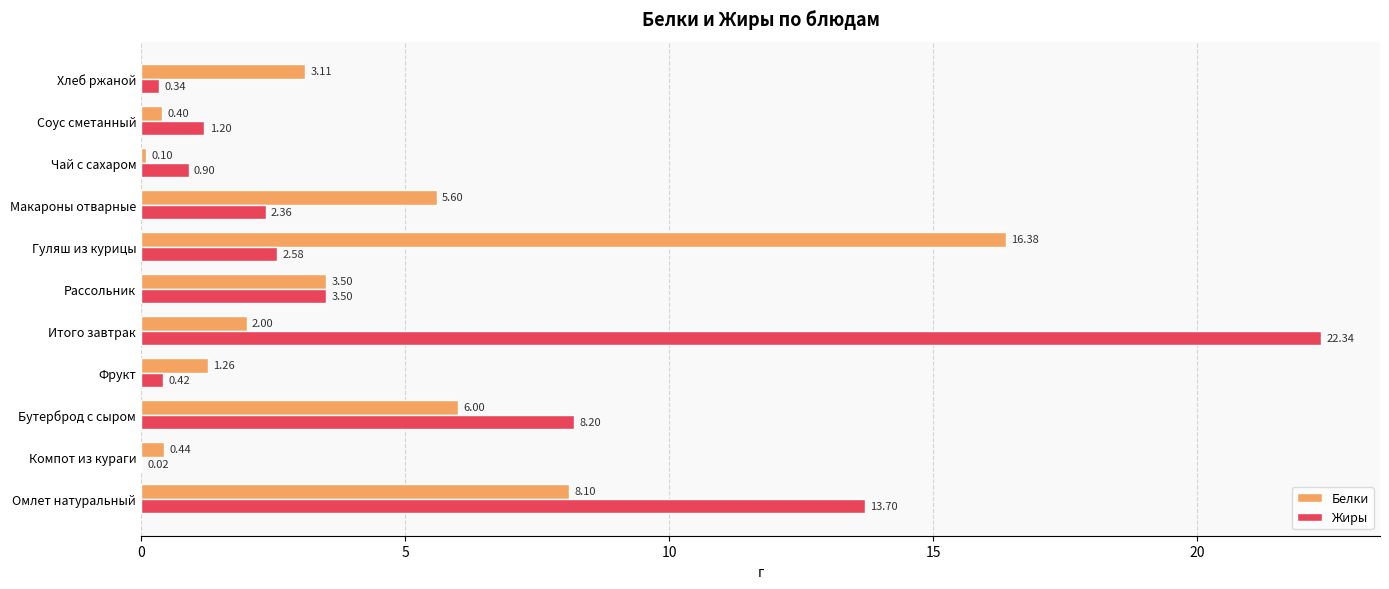

What is the sum of all Жиры values?

55.6